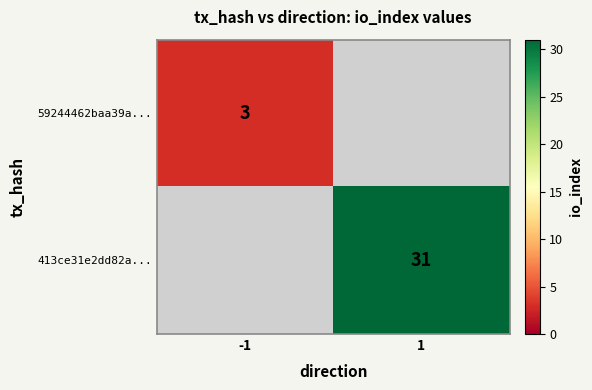

True or false: 59244462baa39a... has a value of 5 at -1.

False